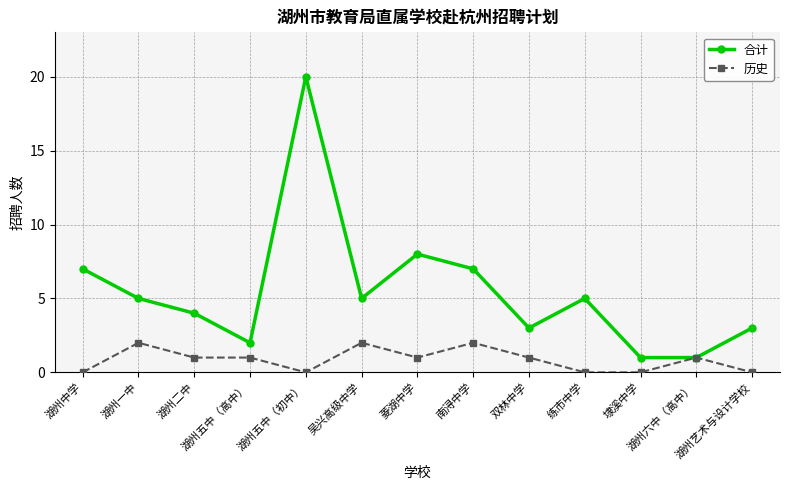

Reading left to right, extract all data points from this chart.

合计: 湖州中学=7	湖州一中=5	湖州二中=4	湖州五中（高中）=2	湖州五中（初中）=20	吴兴高级中学=5	菱湖中学=8	南浔中学=7	双林中学=3	练市中学=5	埭溪中学=1	湖州六中（高中）=1	湖州艺术与设计学校=3
历史: 湖州中学=0	湖州一中=2	湖州二中=1	湖州五中（高中）=1	湖州五中（初中）=0	吴兴高级中学=2	菱湖中学=1	南浔中学=2	双林中学=1	练市中学=0	埭溪中学=0	湖州六中（高中）=1	湖州艺术与设计学校=0